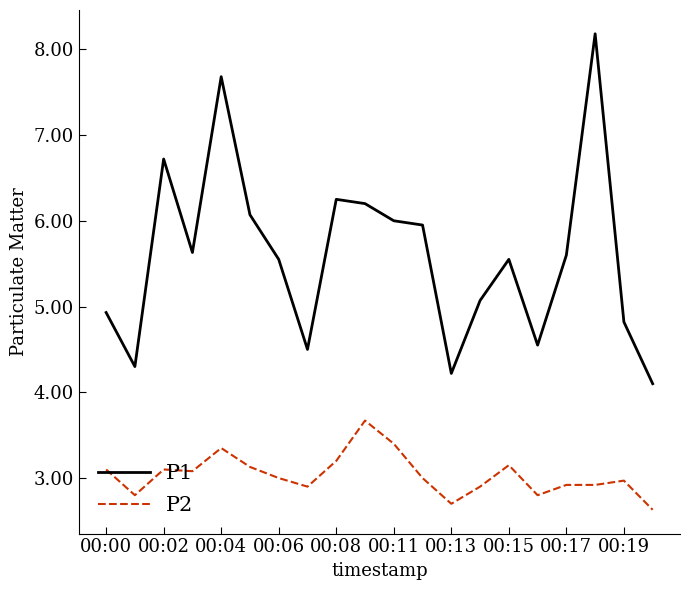

List the series in order of their overall mean, lowest first.

P2, P1